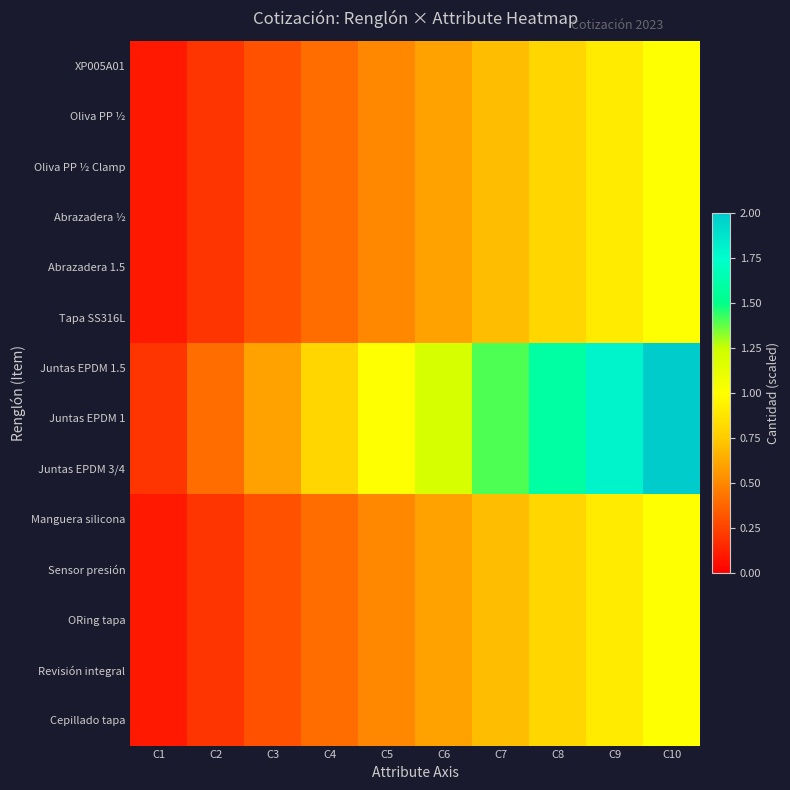

Which has a higher value, C3 or C2?

C3